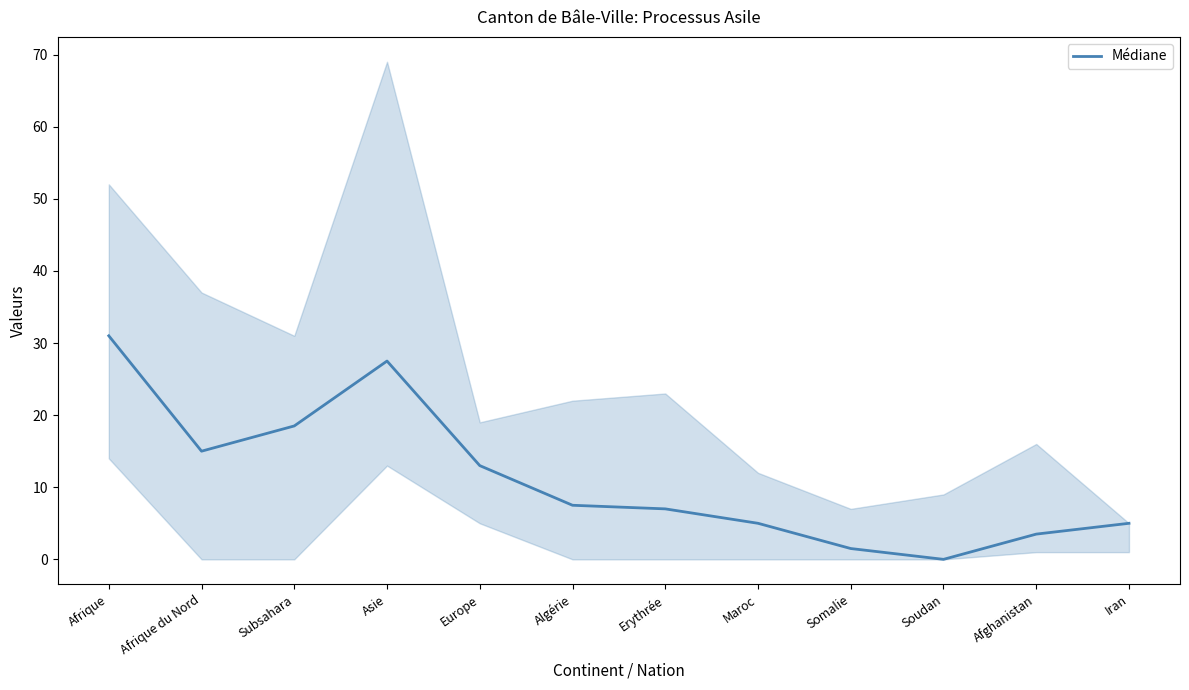

The chart shows a value of 0.0 at Soudan. True or false?

True